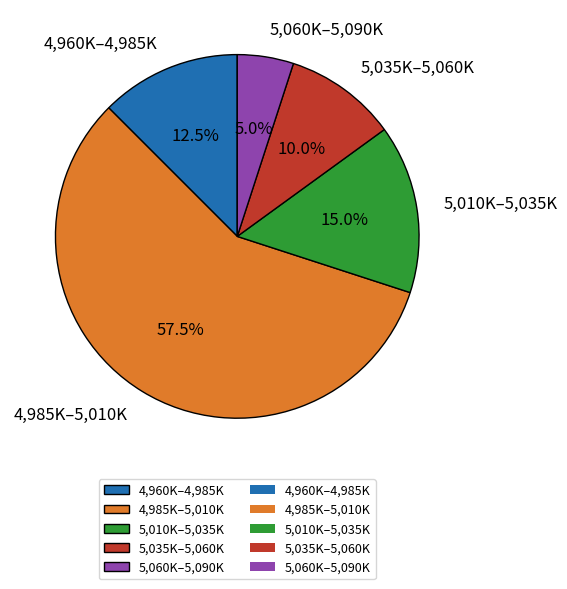

Combined, what portion of the pie is 5,035K–5,060K and 5,060K–5,090K?

15.0%